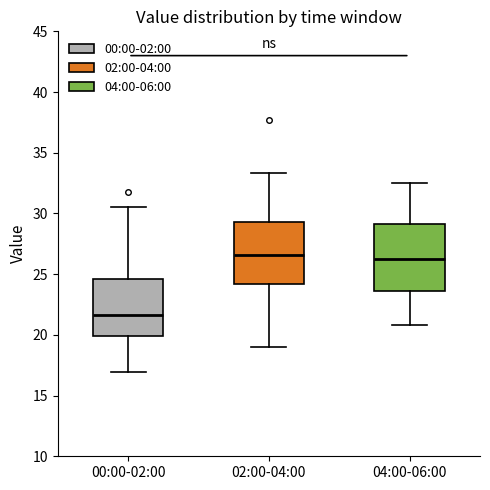

Reading left to right, read every box against the y-axis: the position of its median line, the range the box covers, and the ends of its whiskers. The values are not printed on the chart, so give them approximately, as read against the axis.

00:00-02:00: median 21.5, box 20.0 to 24.5, whiskers 17.0 to 30.5
02:00-04:00: median 26.5, box 24.0 to 29.5, whiskers 19.0 to 33.5
04:00-06:00: median 26.5, box 23.5 to 29.0, whiskers 21.0 to 32.5